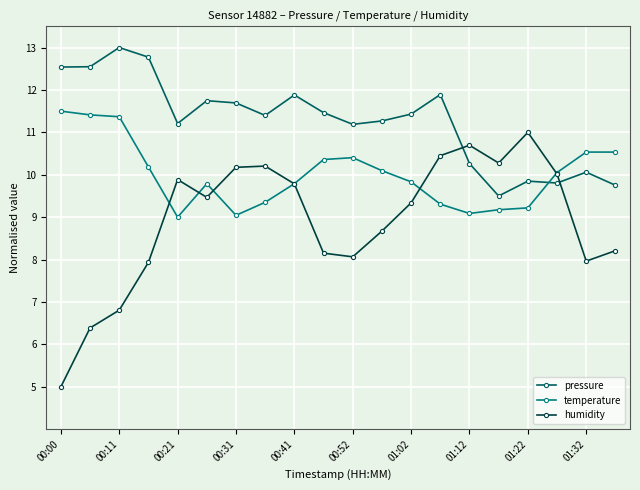

At how many categories does at least one series exceed 7?

20